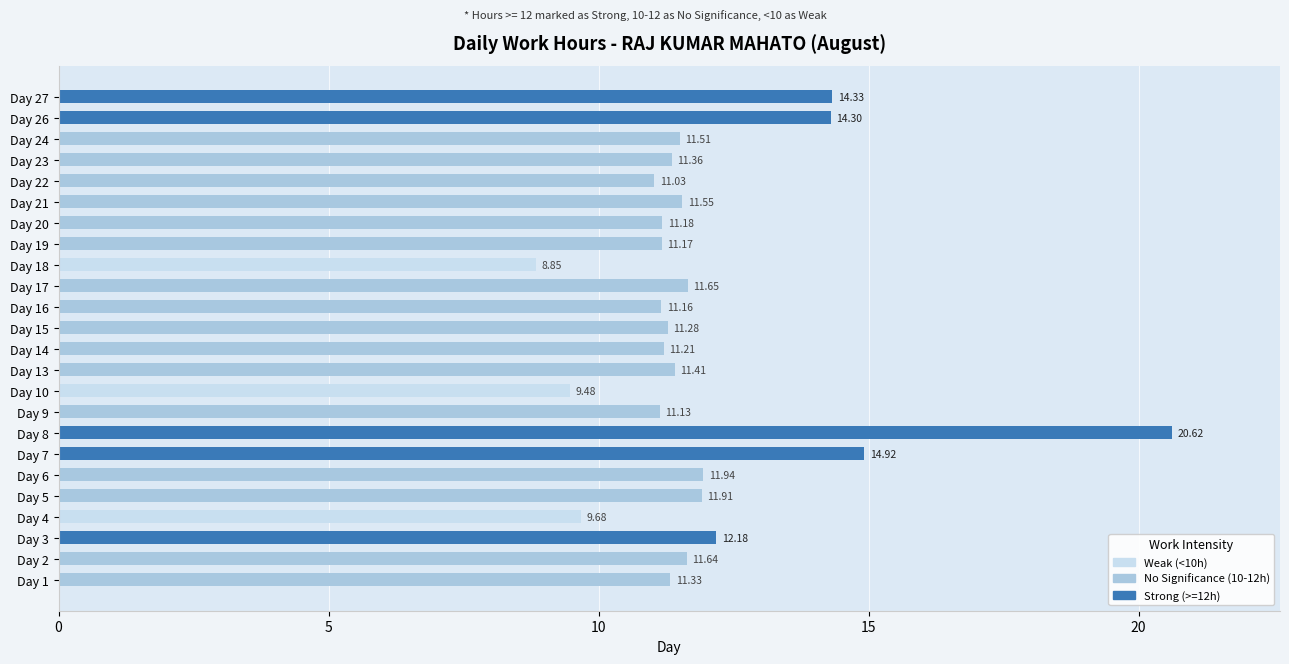

What is the difference between the maximum and second lowest values?

11.1